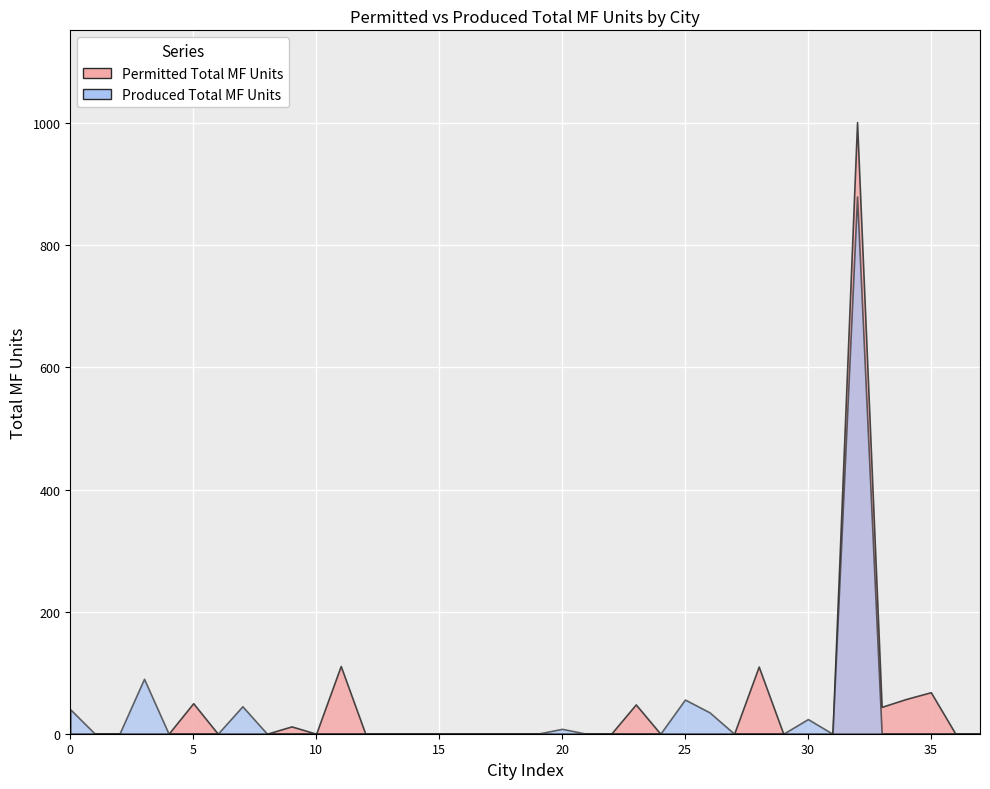

True or false: Permitted Total MF Units has more than 1 points higher than both neighbors.

True